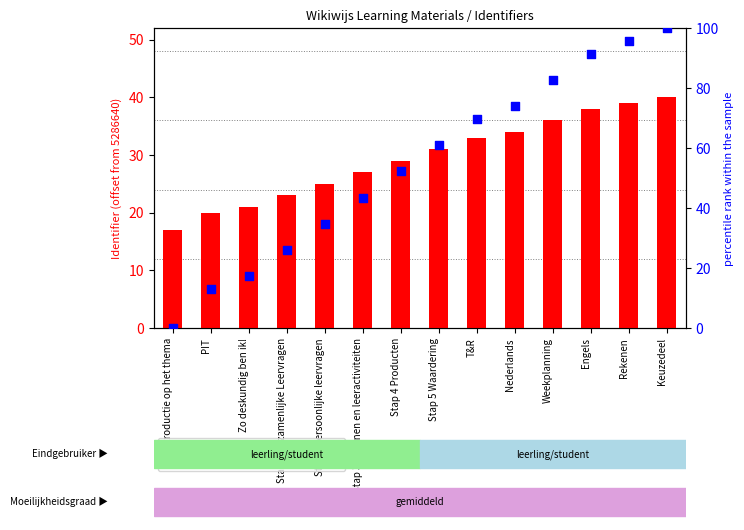

At which category is the sum across all series the highest?

Keuzedeel